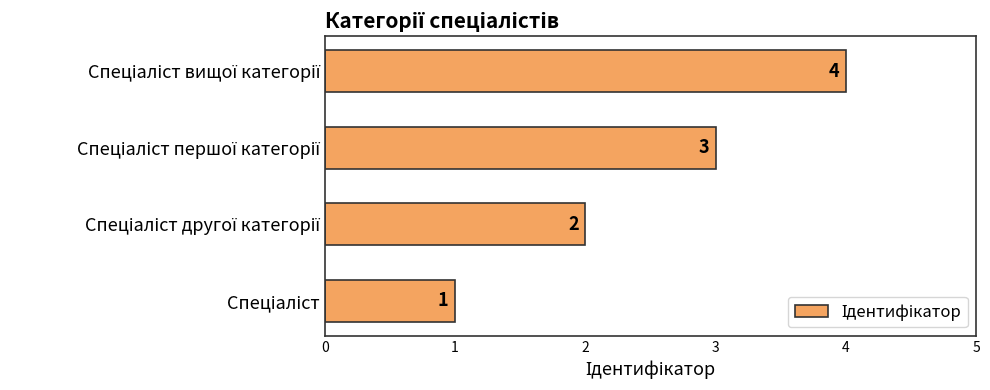

What is the sum of all values?

10